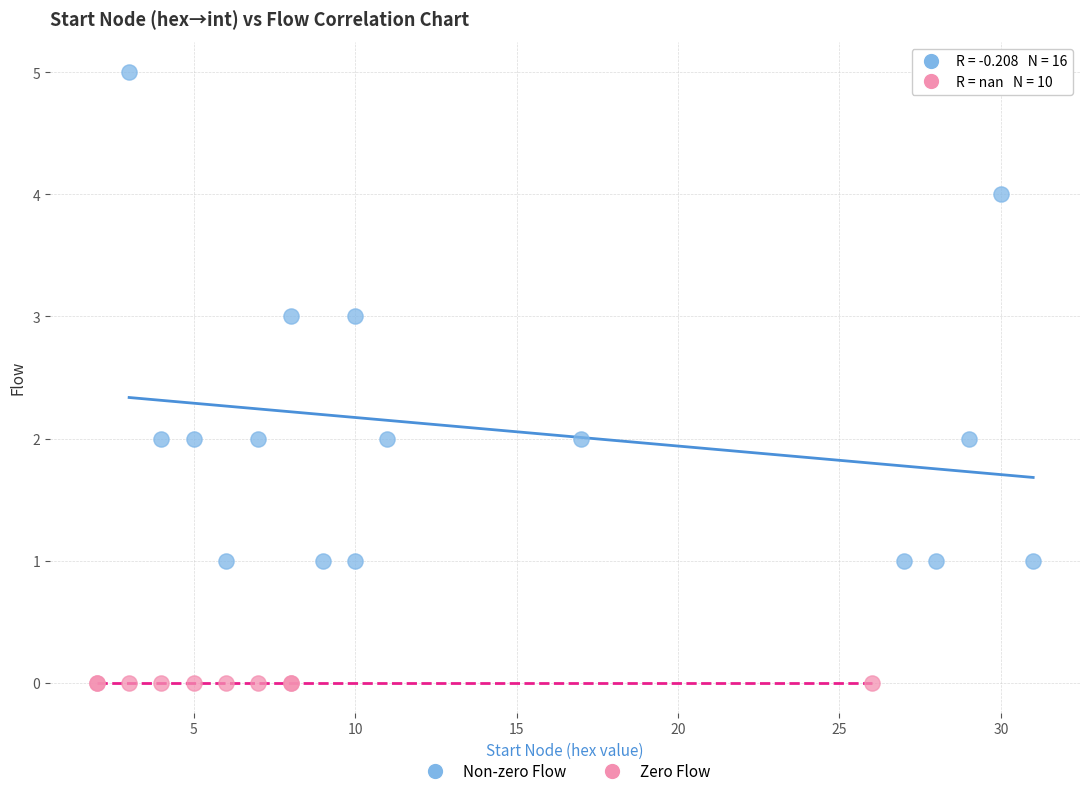

Which series contains the lowest Y value?

Zero Flow